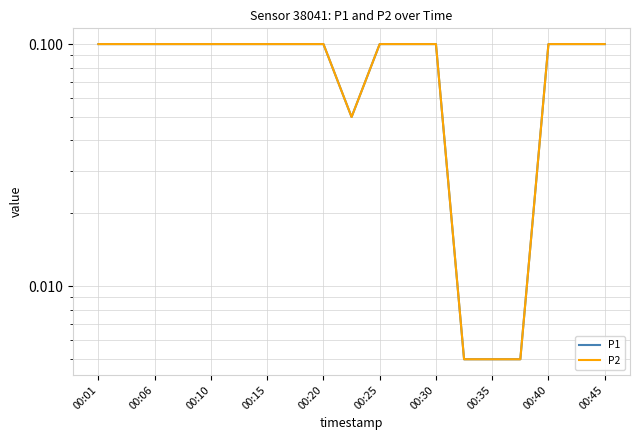

At which category is the sum across all series the highest?

00:01